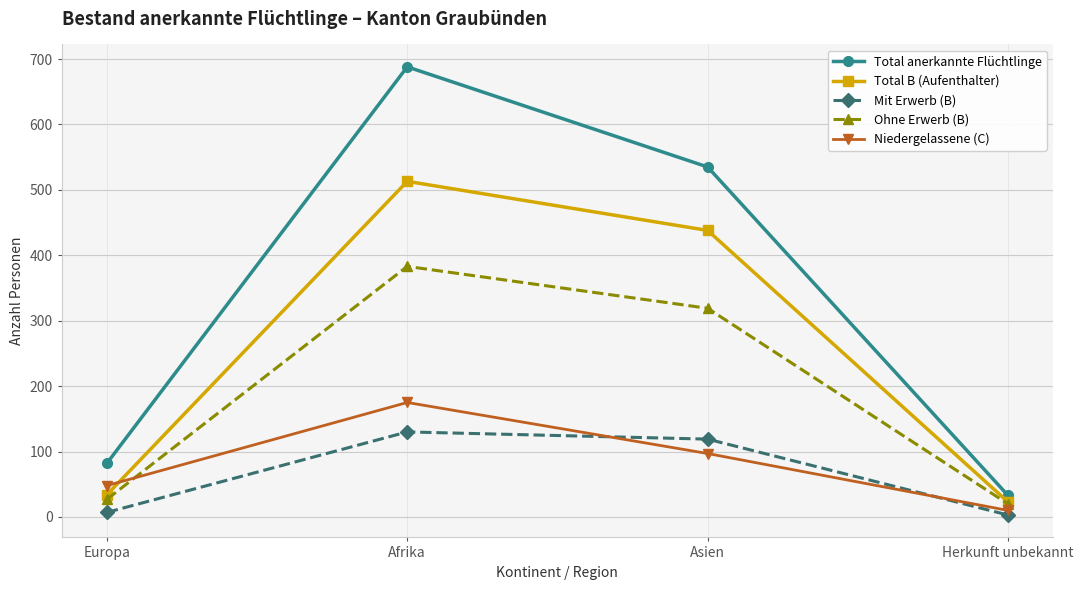

How many data points in Total B (Aufenthalter) are less than 438?

2